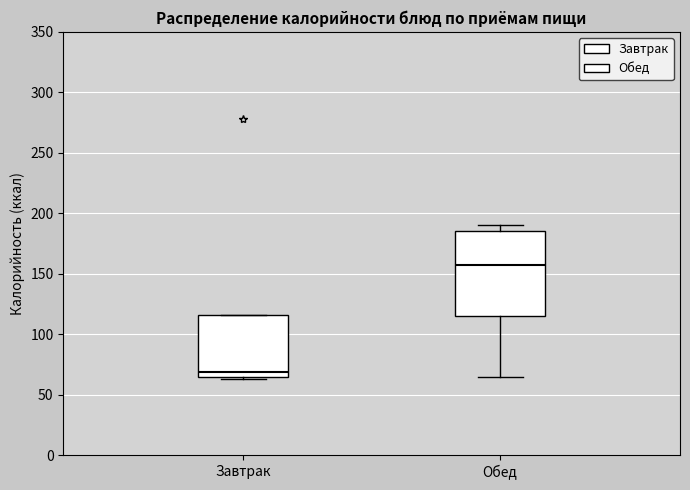

Where is the lower edge of the box for Завтрак on the y-axis? The values are not printed on the chart, so give them approximately, as read against the axis.

65